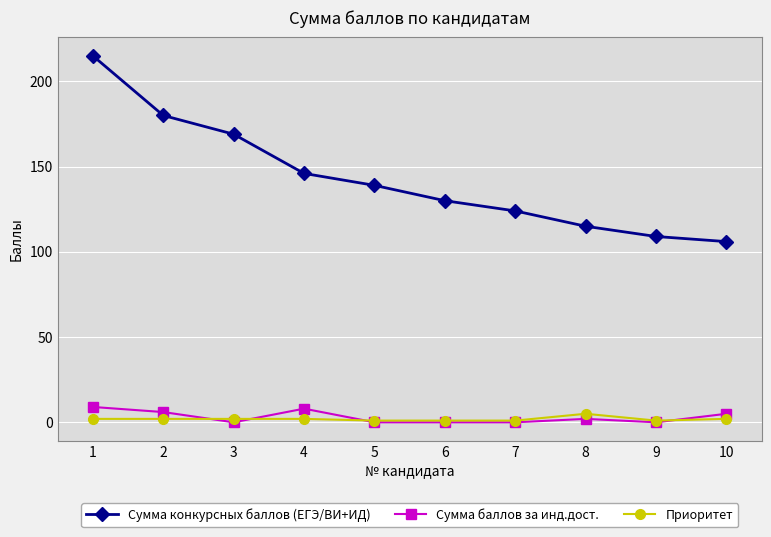

True or false: Сумма конкурсных баллов (ЕГЭ/ВИ+ИД) and Сумма баллов за инд.дост. cross at least once.

False